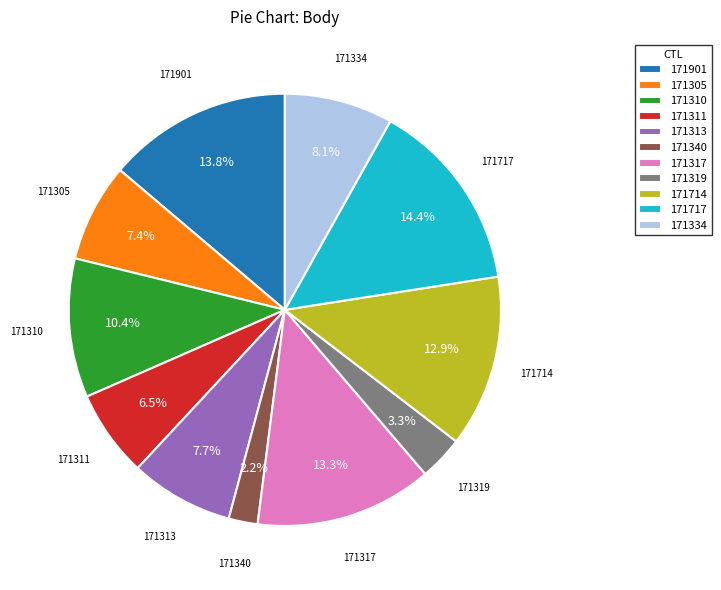

Which category has the biggest portion of the pie?

171717